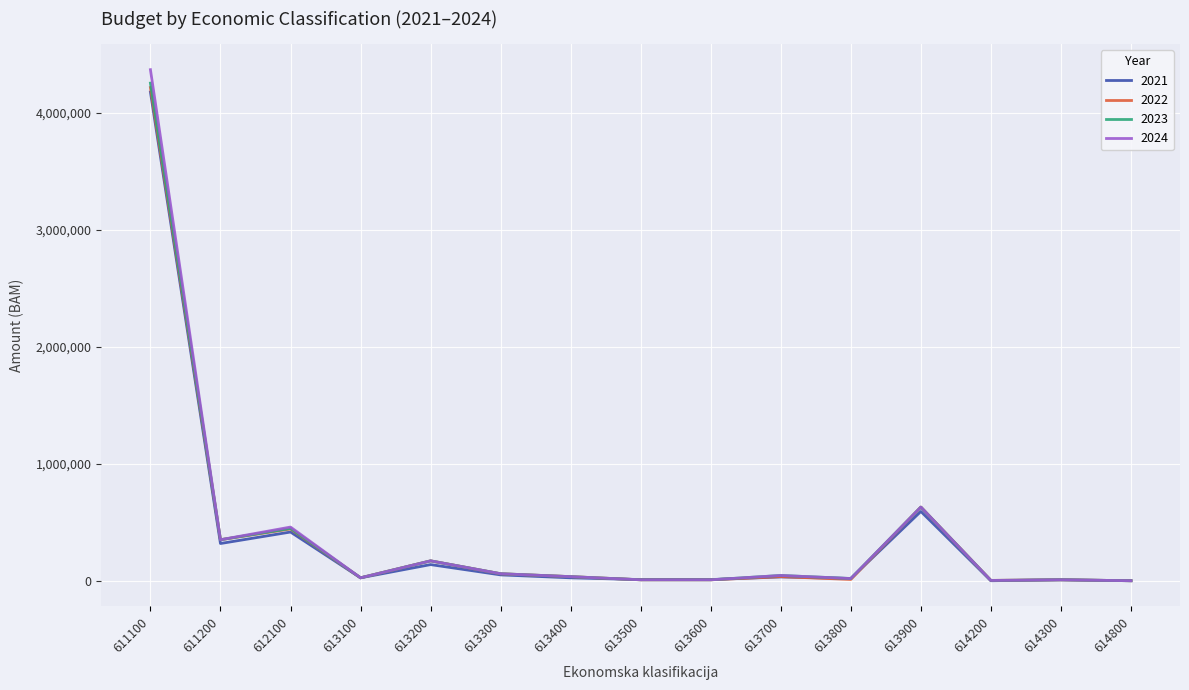

At how many categories does at least one series exceed 1931664?

1